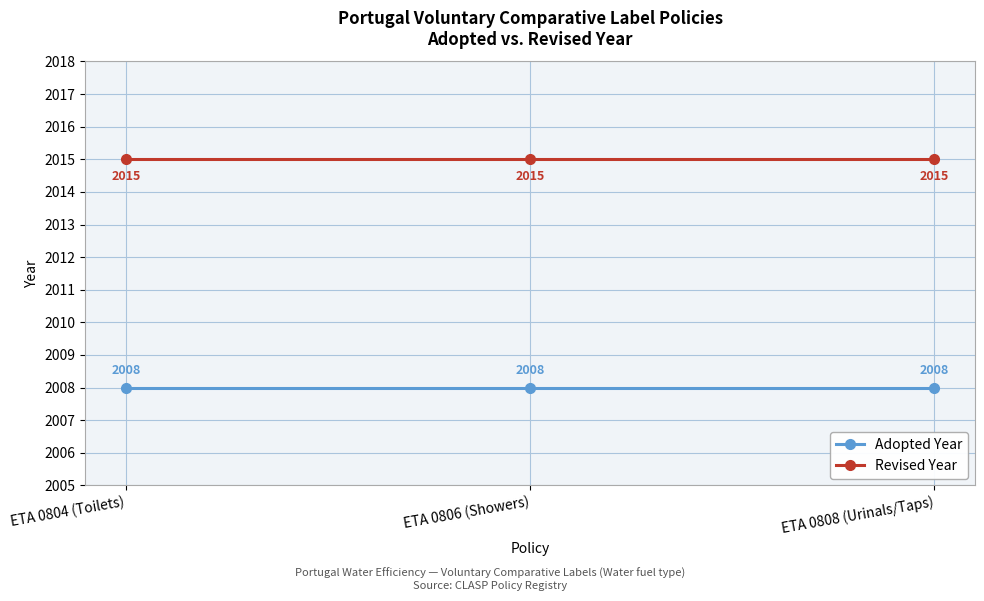

Rank the series by their average value, from lowest to highest.

Adopted Year, Revised Year